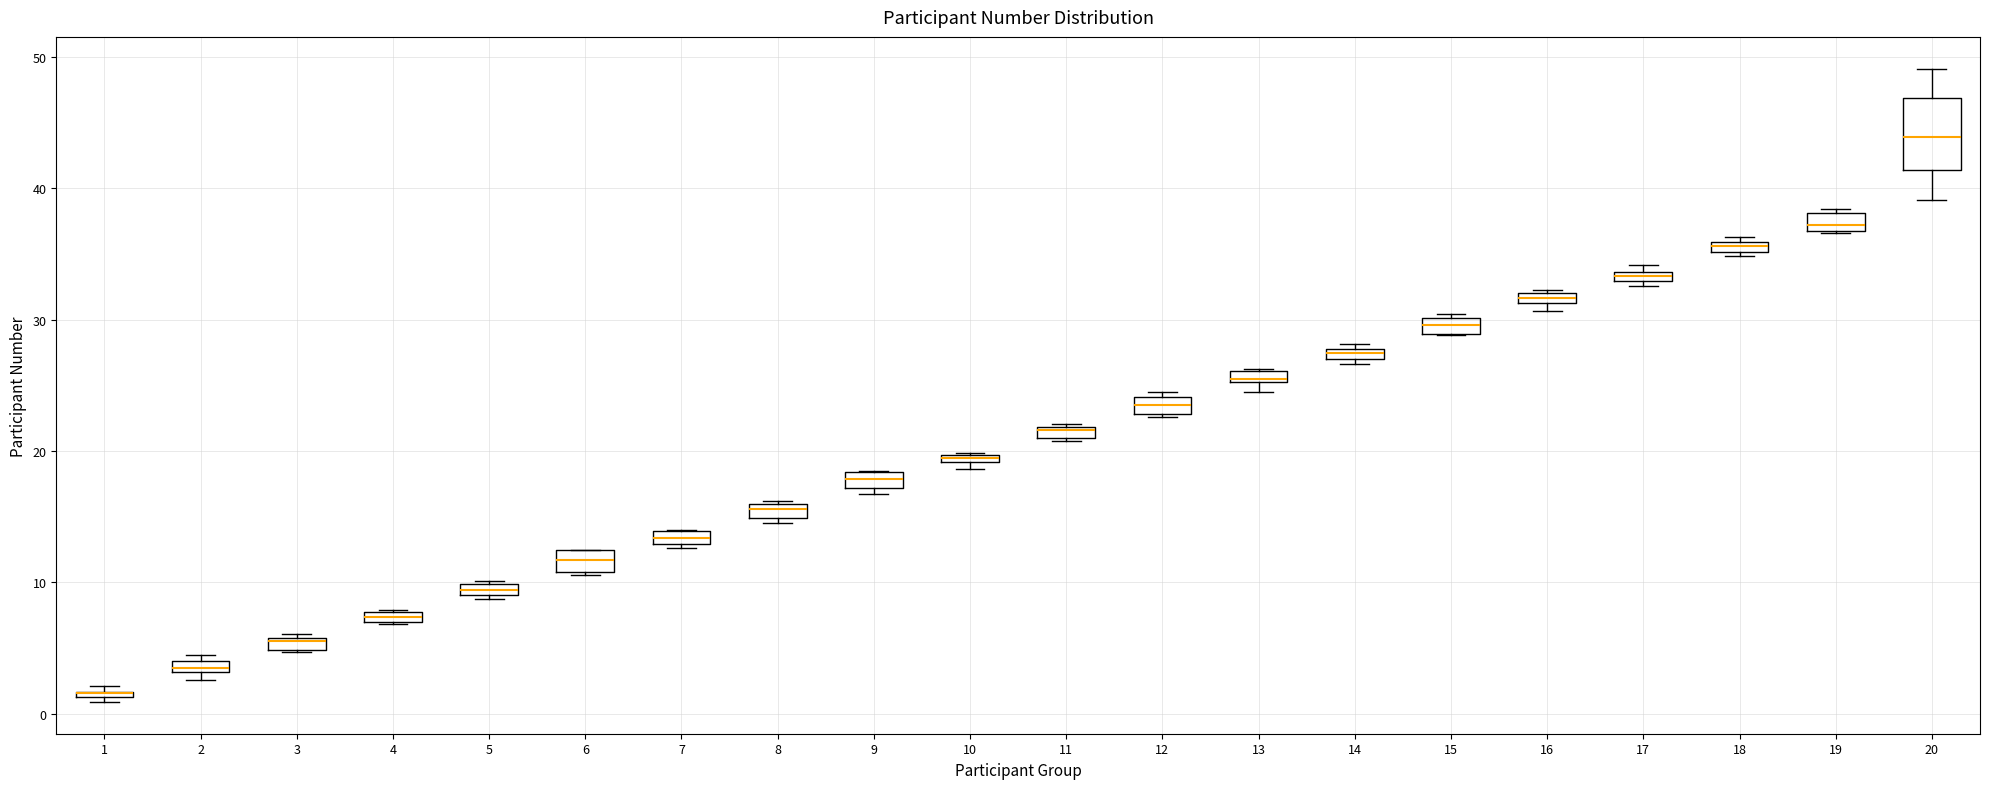

Which box is the tallest, from its lower edge to its upper edge?

20